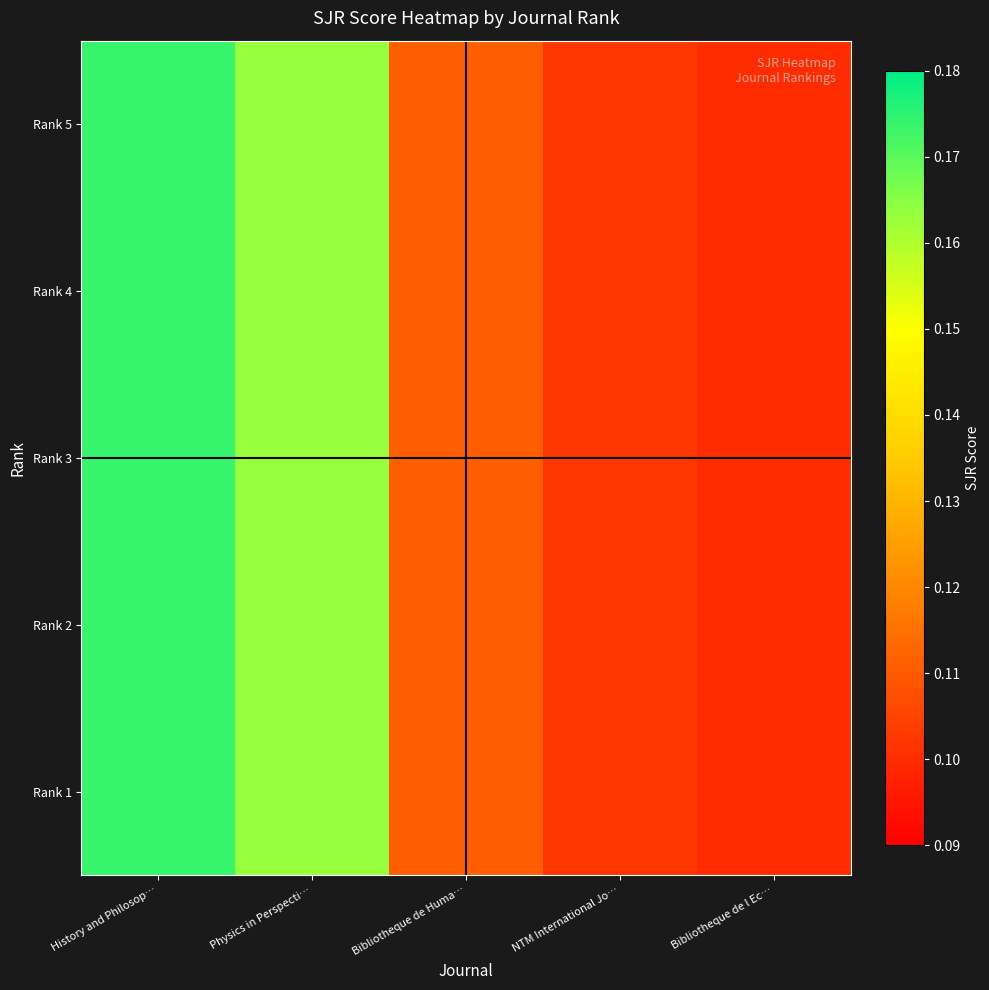

Rank the series by their maximum value, from lowest to highest.

Rank 1, Rank 2, Rank 3, Rank 4, Rank 5